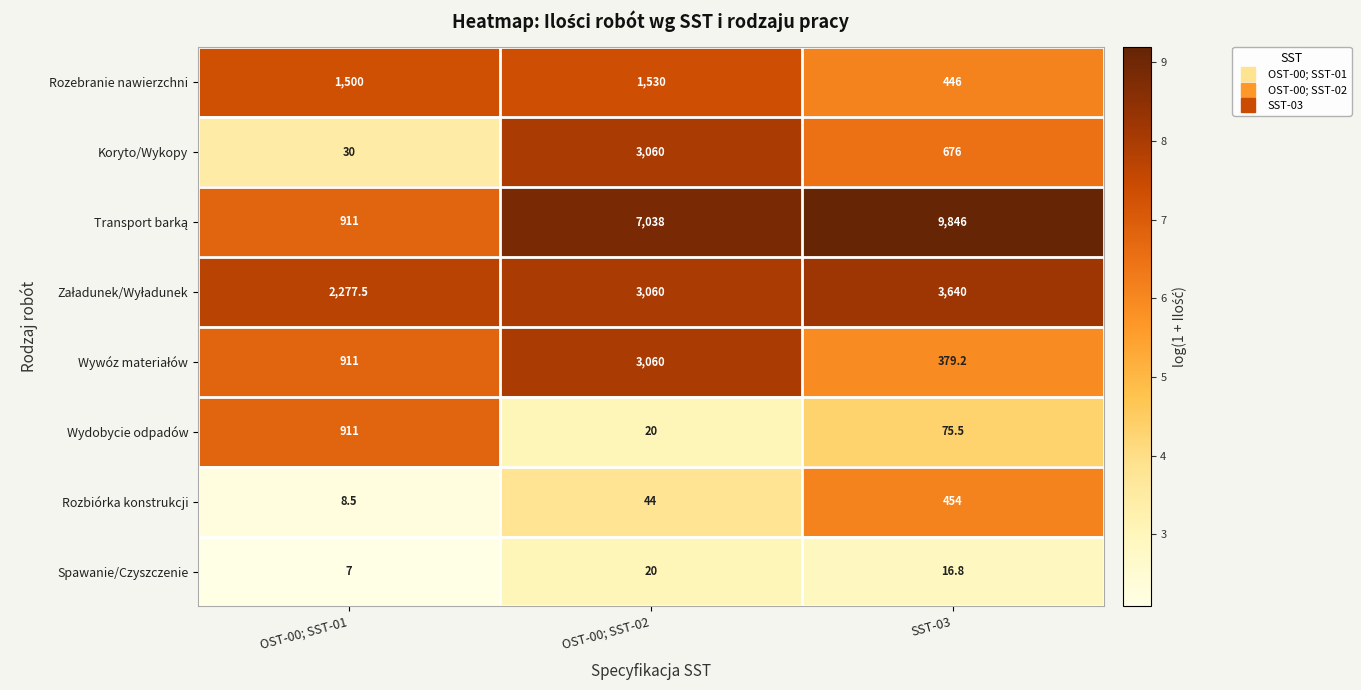

The value of Rozebranie nawierzchni at OST-00; SST-02 is 1530.0. True or false?

True